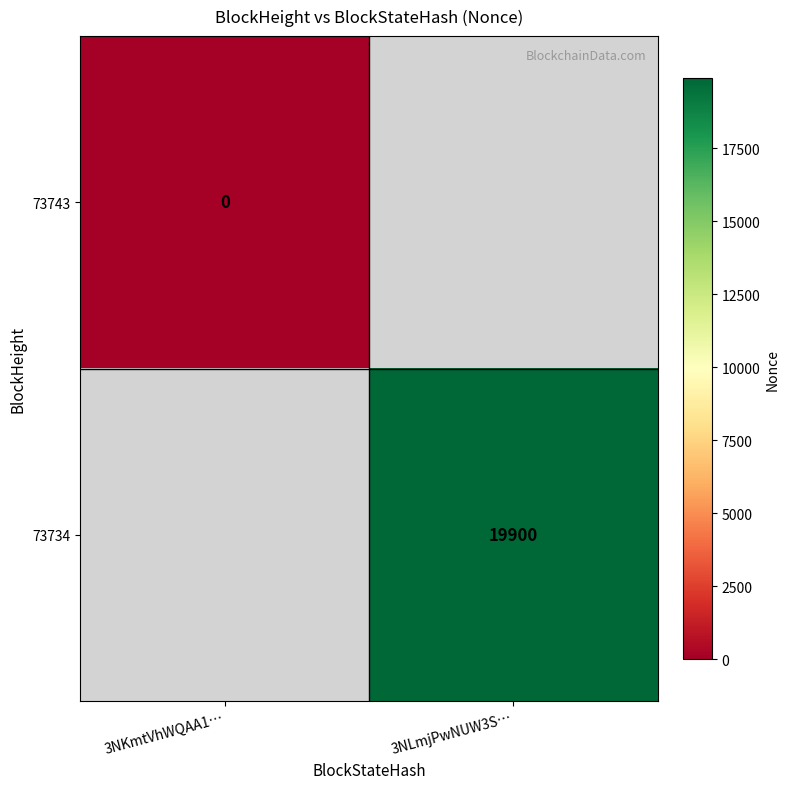

The 73734 series shows 6590 at 3NLmjPwNUW3S…. True or false?

False